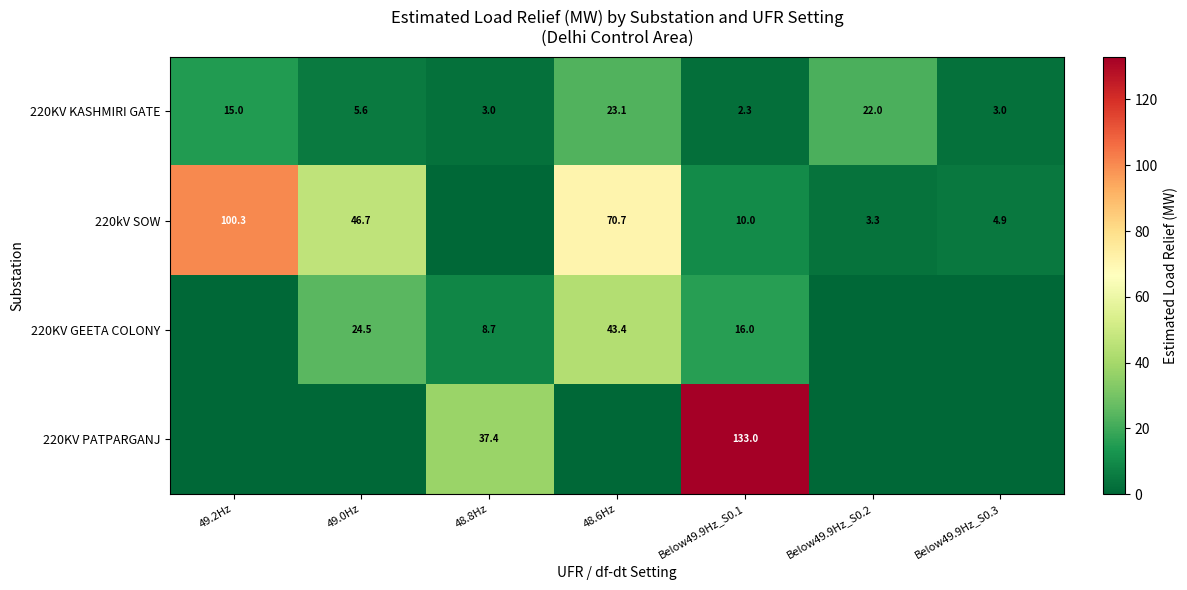

Rank the series at Below49.9Hz_S0.1 from highest to lowest value.

220KV PATPARGANJ, 220KV GEETA COLONY, 220kV SOW, 220KV KASHMIRI GATE